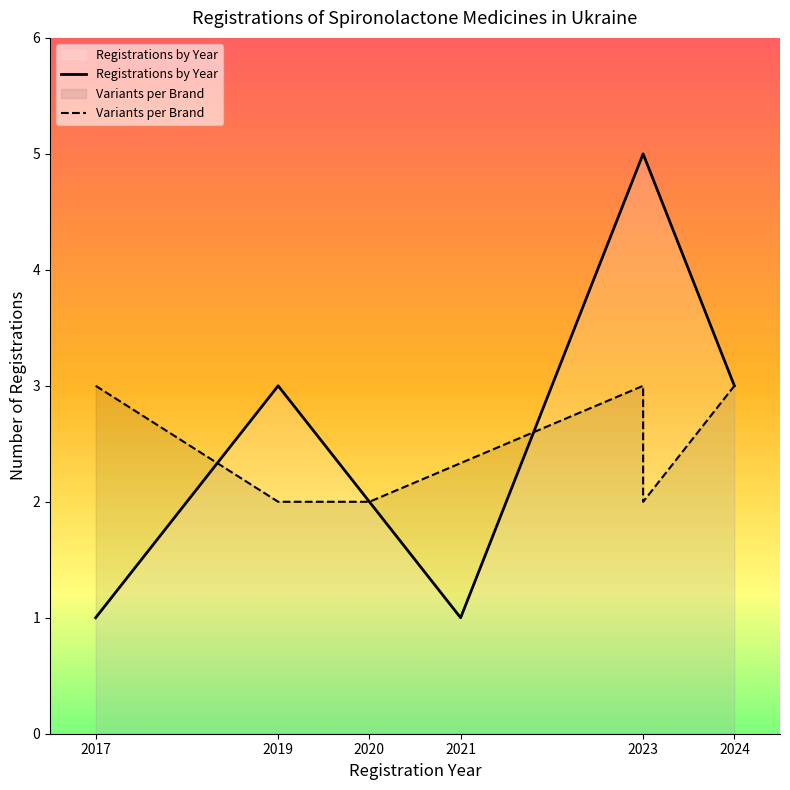

Count the number of categories in the chart.

6